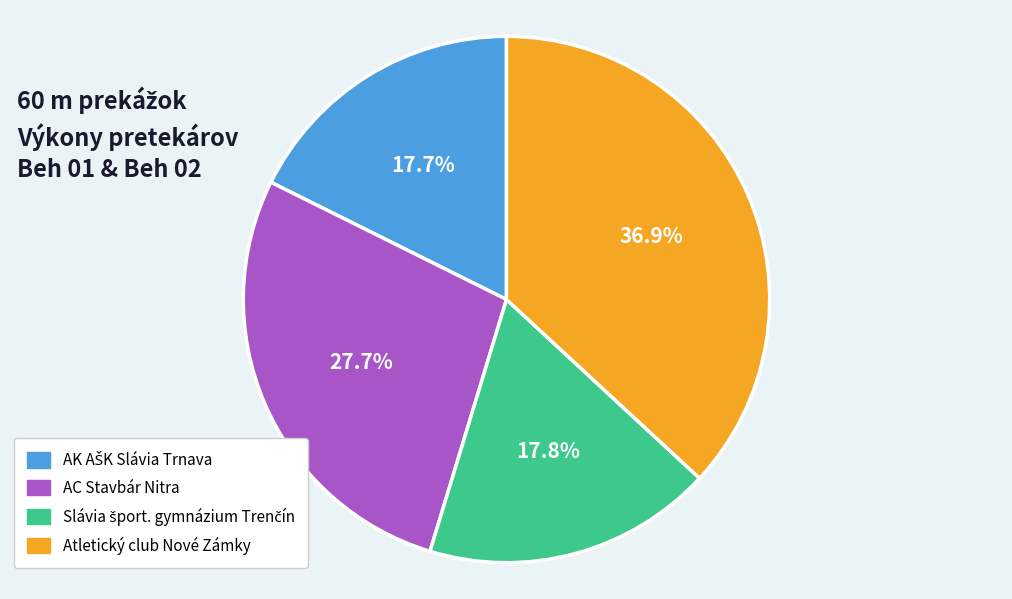

Count the number of slices in the pie.

4